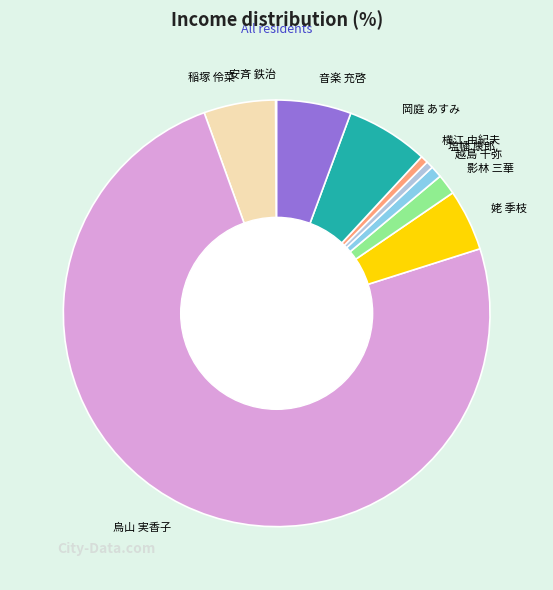

Does any single category account for the majority?

Yes